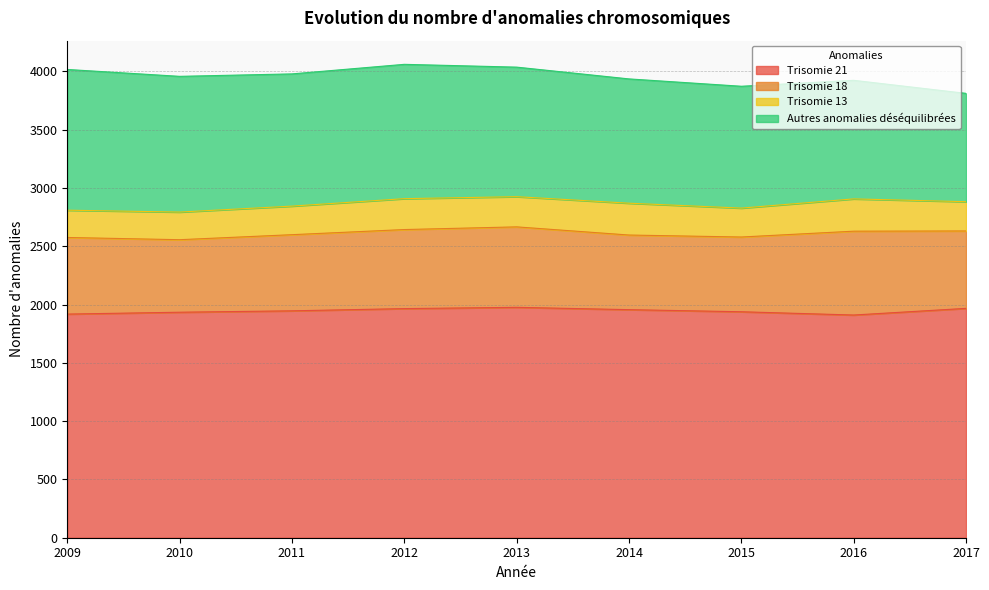

Reading right to left, transcribe all the data shown in this chart.

Trisomie 21: 1967	1910	1938	1956	1976	1965	1946	1934	1918
Trisomie 18: 664	719	641	640	690	678	653	622	657
Trisomie 13: 251	277	248	273	259	265	245	237	234
Autres anomalies déséquilibrées: 929	1017	1045	1066	1111	1152	1134	1164	1207